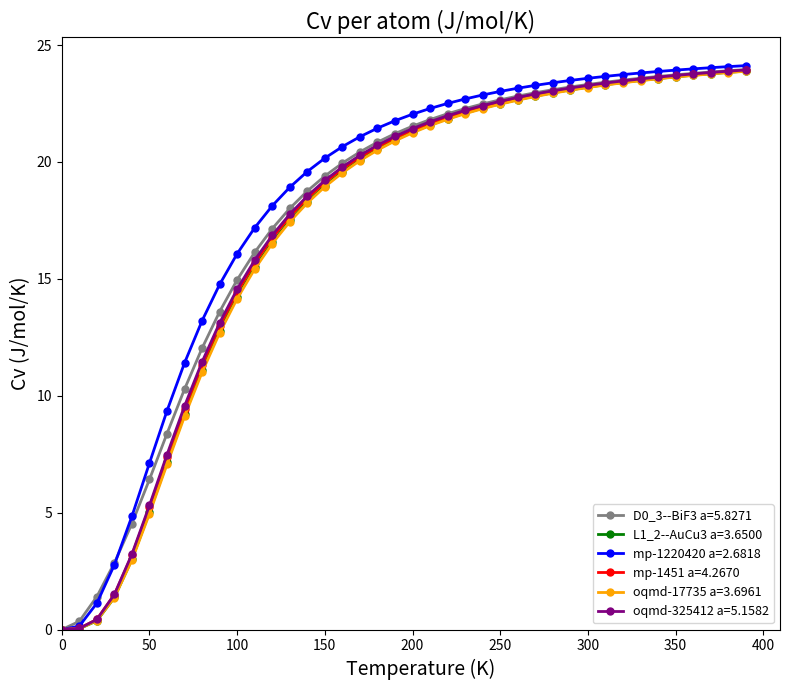

What is the greatest value displayed?

24.1